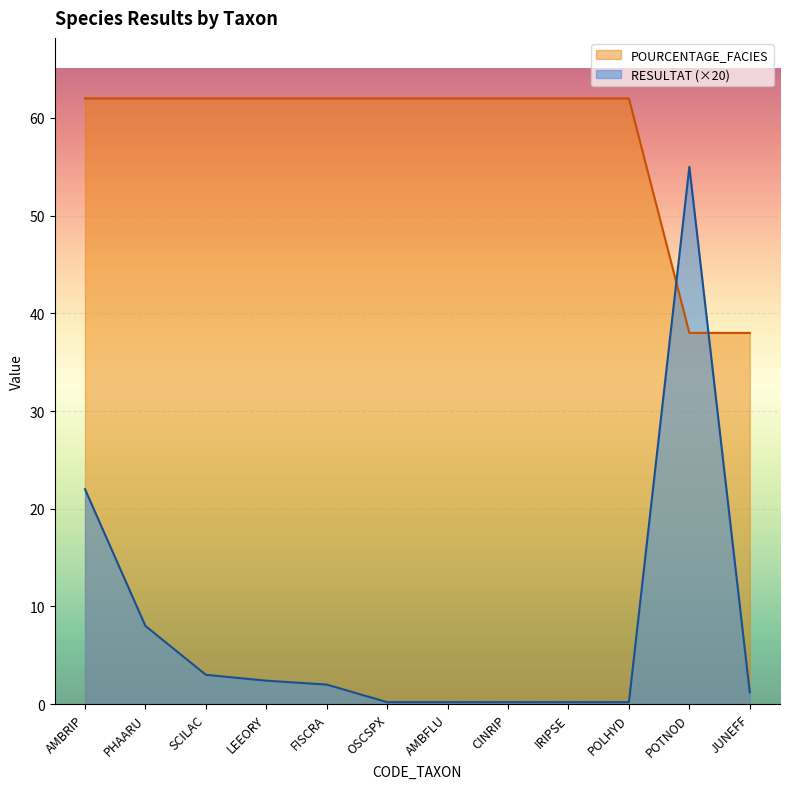

Is it true that RESULTAT equals 1.8 at JUNEFF?

False